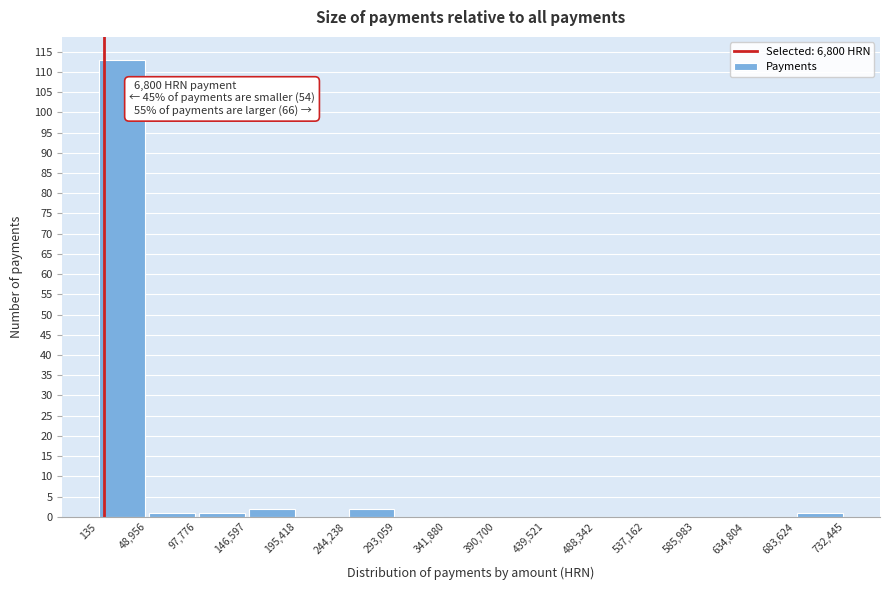

Over which range of the x-axis is the bar tallest?

135 to 48,956